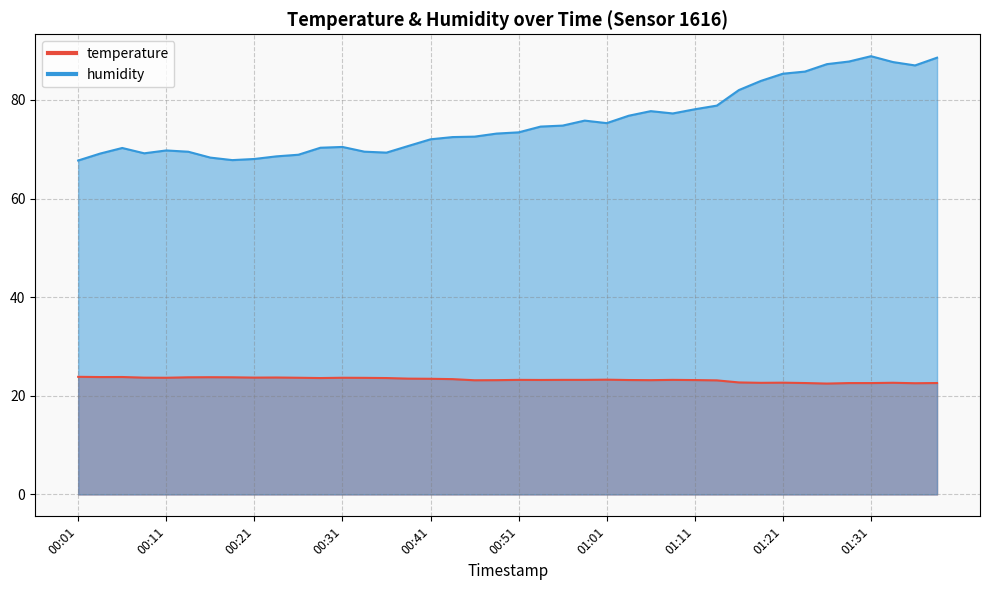

How many interior local valleys does the temperature series have?

10